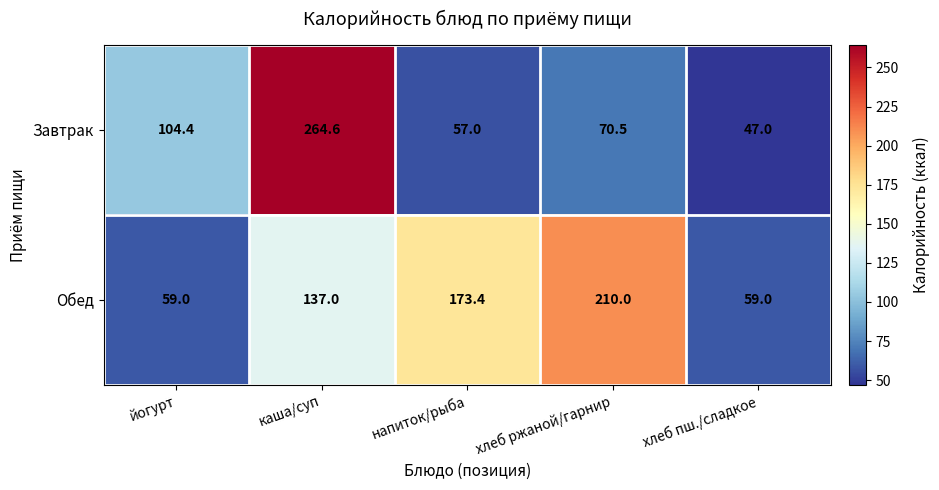

Is it true that Завтрак equals 21.9 at напиток/рыба?

False